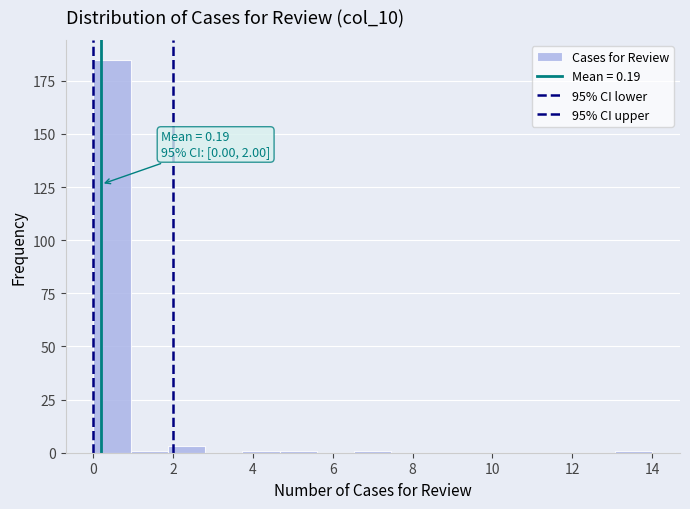

Which range on the x-axis has the tallest bar?

0.0 to 1.0